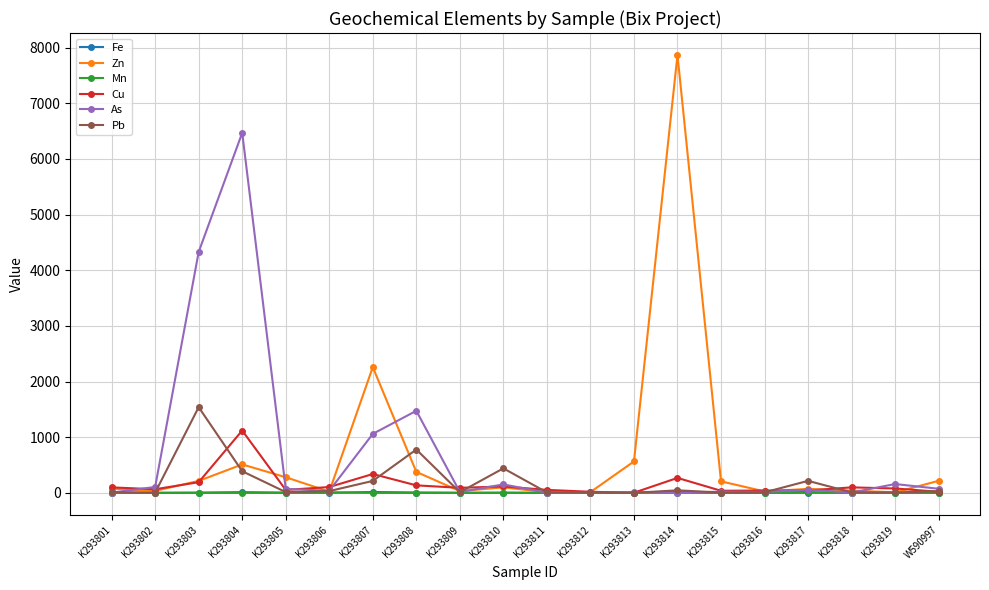

What is the highest value of the Cu series?

1120.0